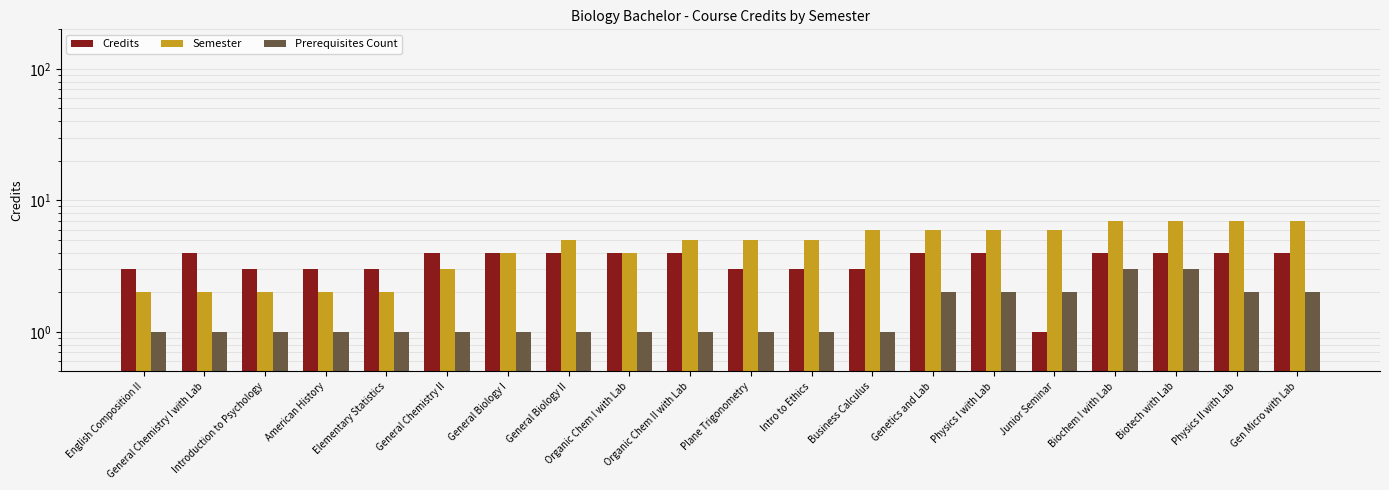

What is the difference between the Prerequisites Count values at Biotech with Lab and General Biology II?

2